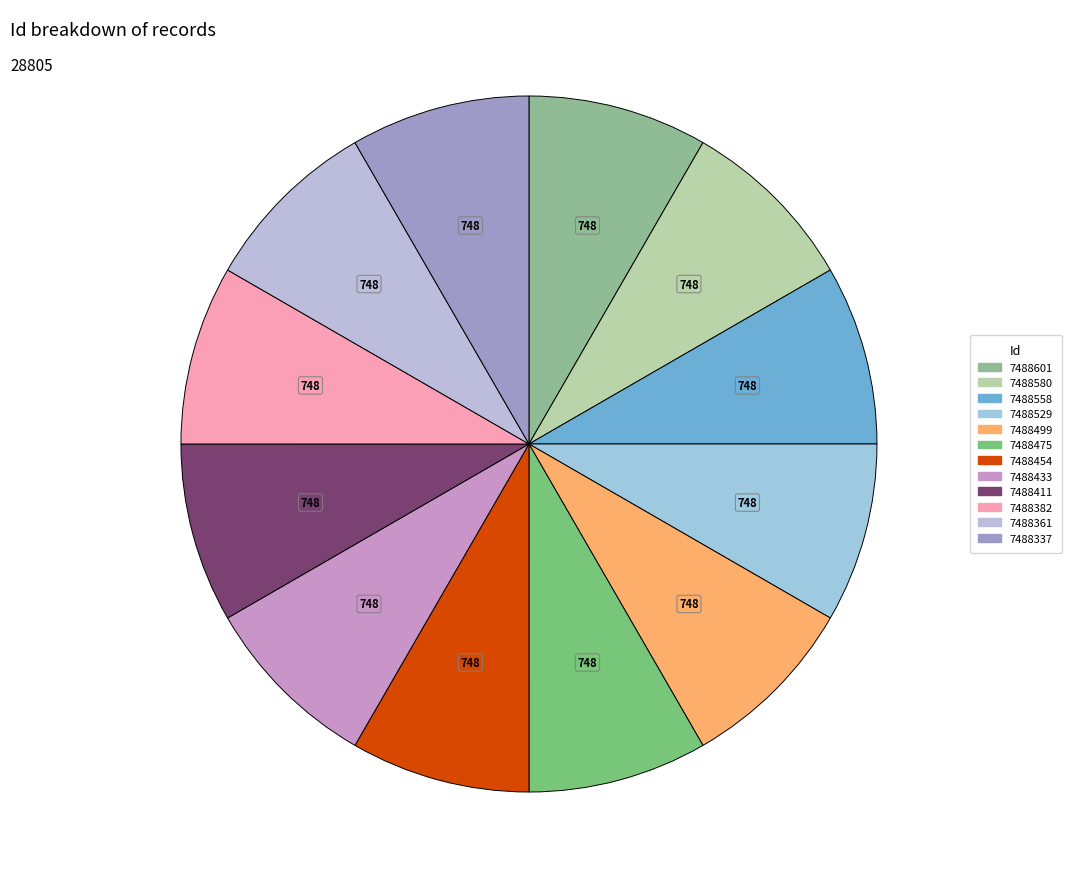

How many slices are in this pie chart?

12